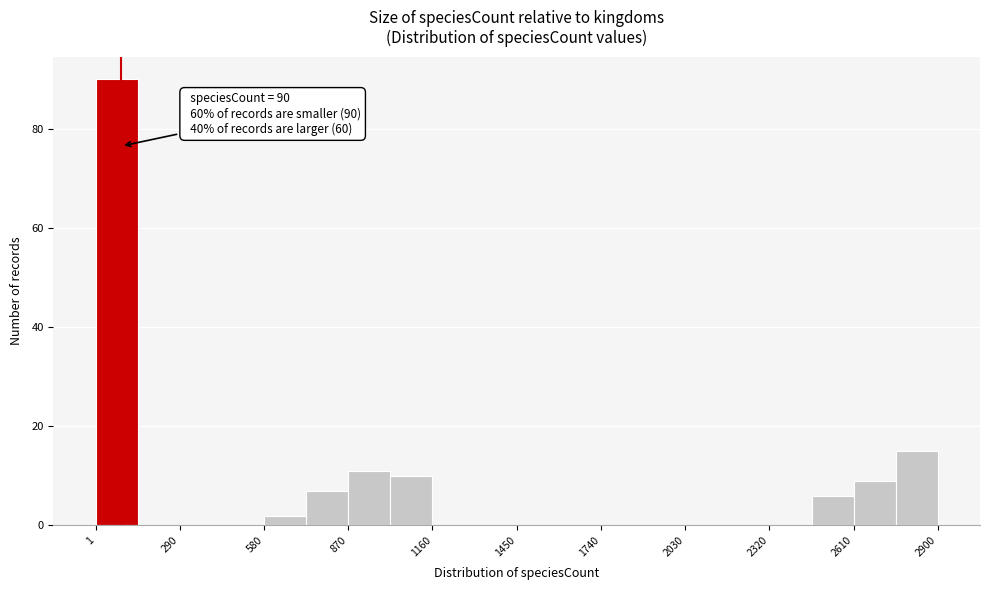

Around what value on the x-axis is the tallest bar? Give the approximate position of its centre, as read against the axis.

50